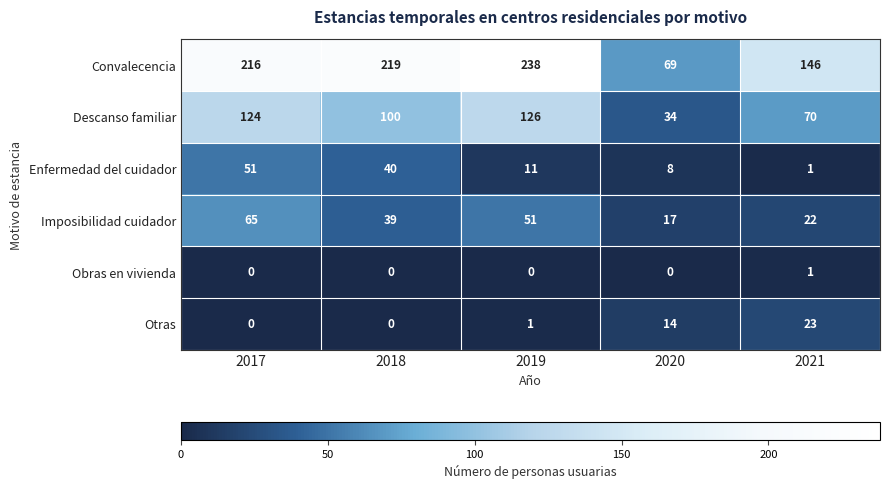

What is the total value across all series at 2018?

398